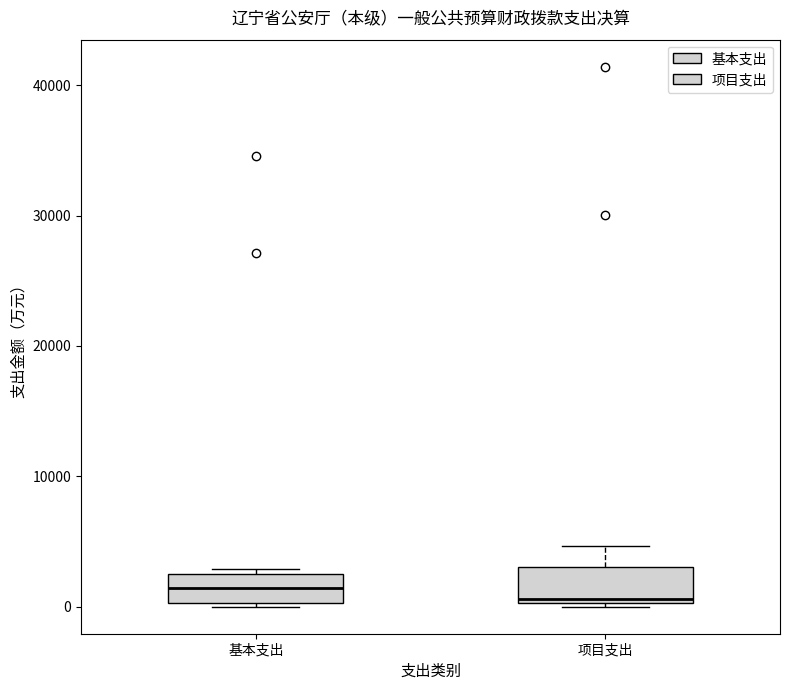

Reading left to right, read every box against the y-axis: the position of its median line, the range the box covers, and the ends of its whiskers. The values are not printed on the chart, so give them approximately, as read against the axis.

基本支出: median 1000, box 0 to 3000, whiskers 0 to 3000 (just above the box's upper edge)
项目支出: median 1000, box 0 to 3000, whiskers 0 (just below the box's lower edge) to 5000